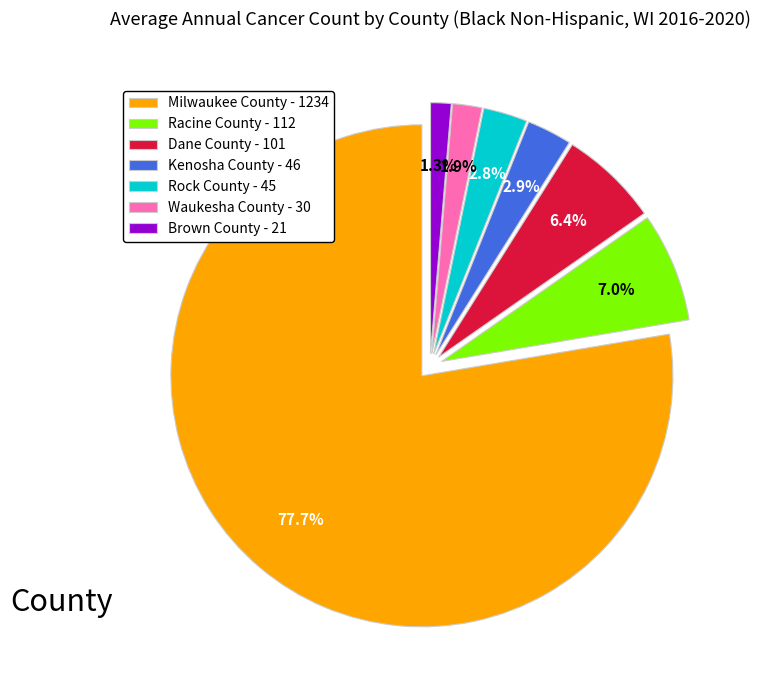

To the nearest percent, what portion does Racine County represent?

7%